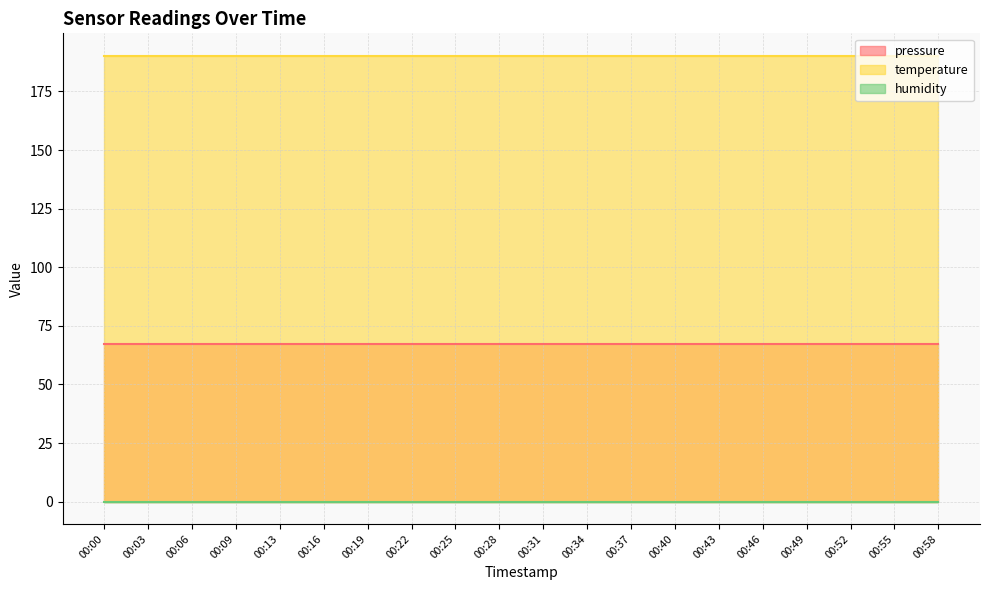

True or false: pressure and humidity intersect in this chart.

False